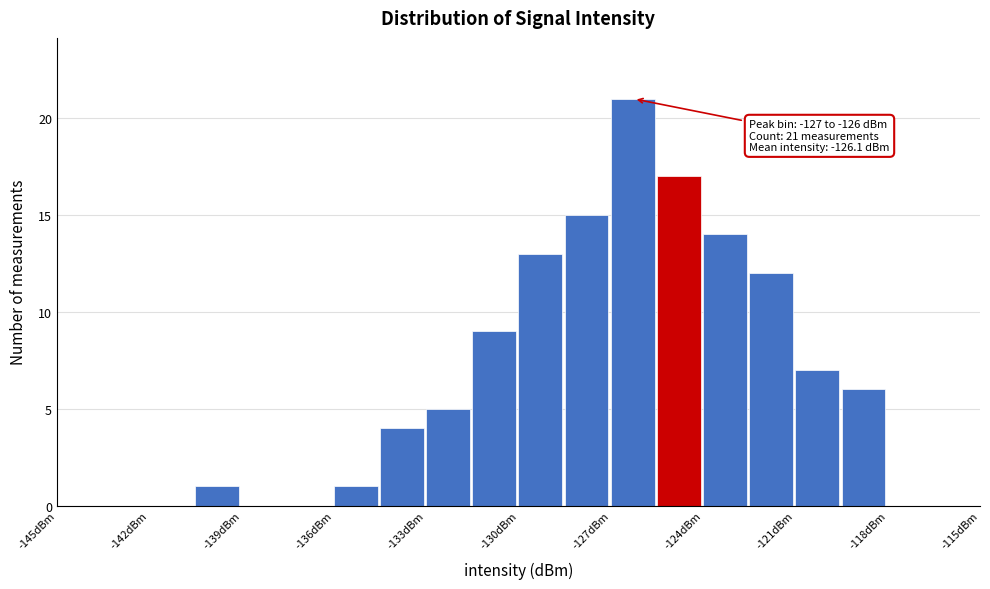

Read against the x-axis, roughly where is the centre of the tallest bar?

-126.5